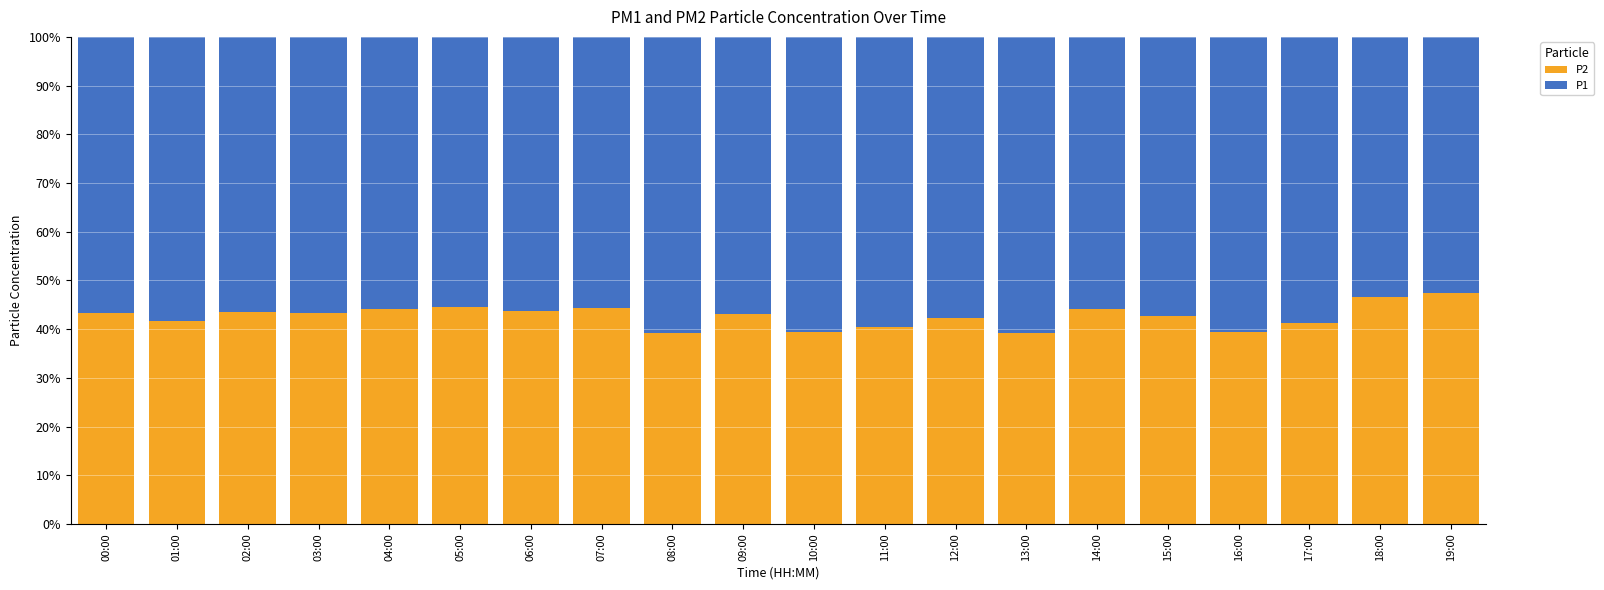

Are the bars grouped side by side (vs. stacked)?

No